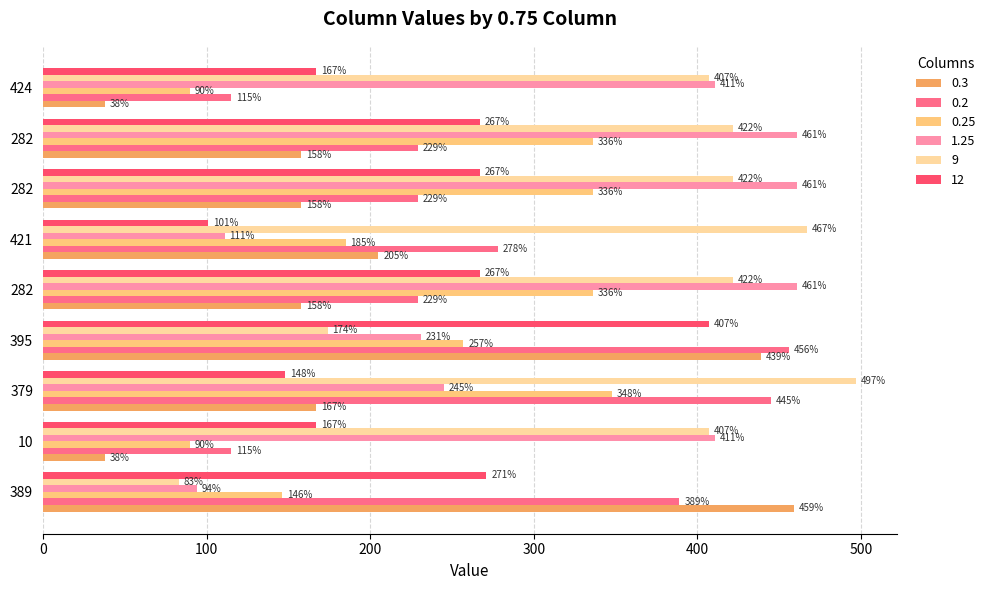

What is the label of the 9th bar from the left?

424